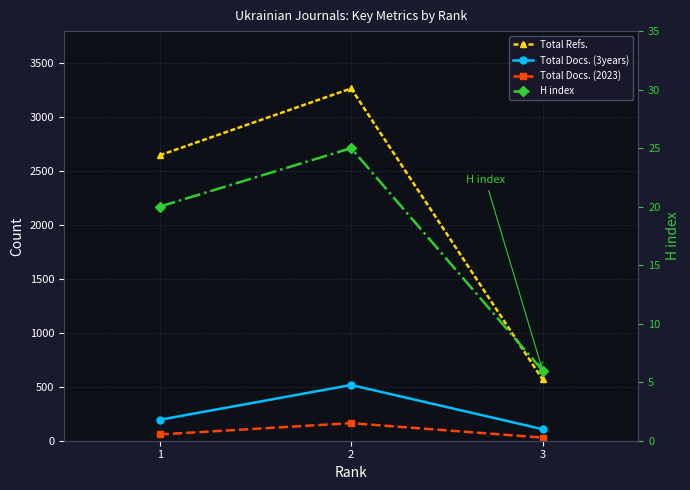

Which label corresponds to the largest value in the chart?

2